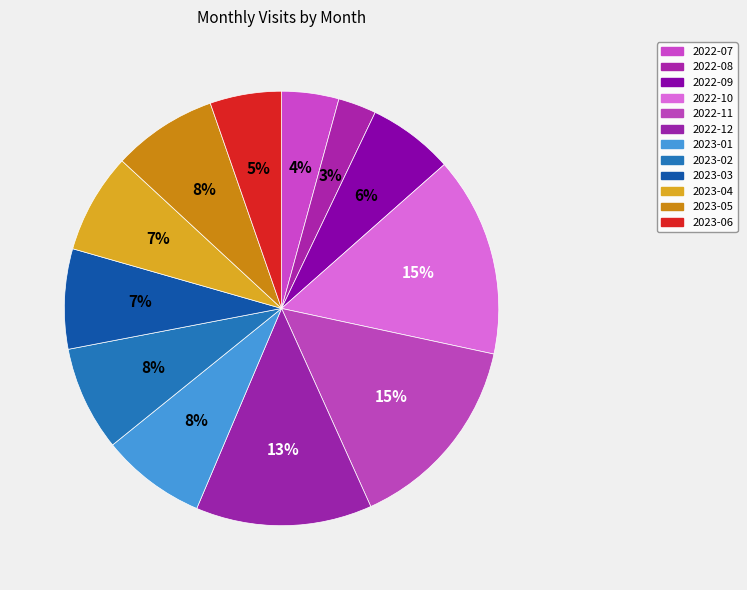

Is there any slice that represents more than half of the pie?

No